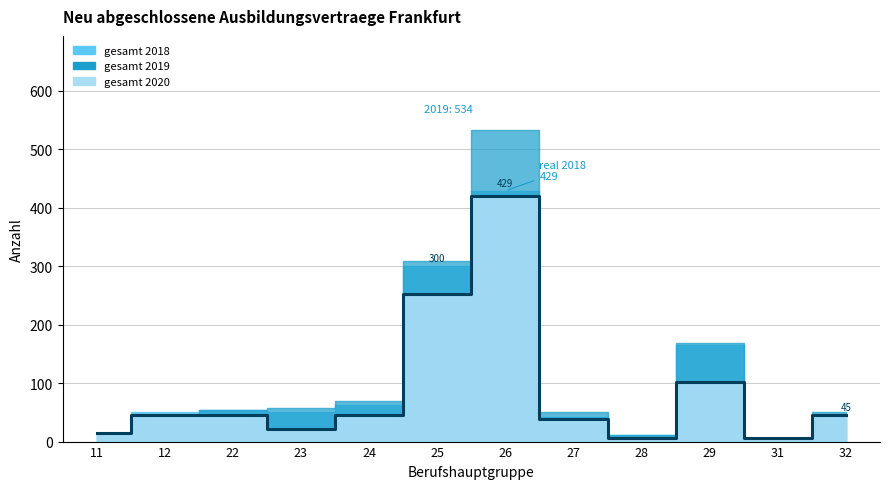

Which has a higher value, 28 or 22?

22